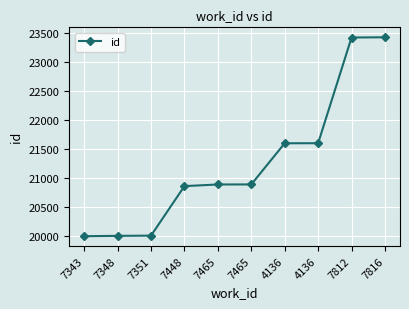

True or false: there are more than 0 points higher than both neighbors.

False